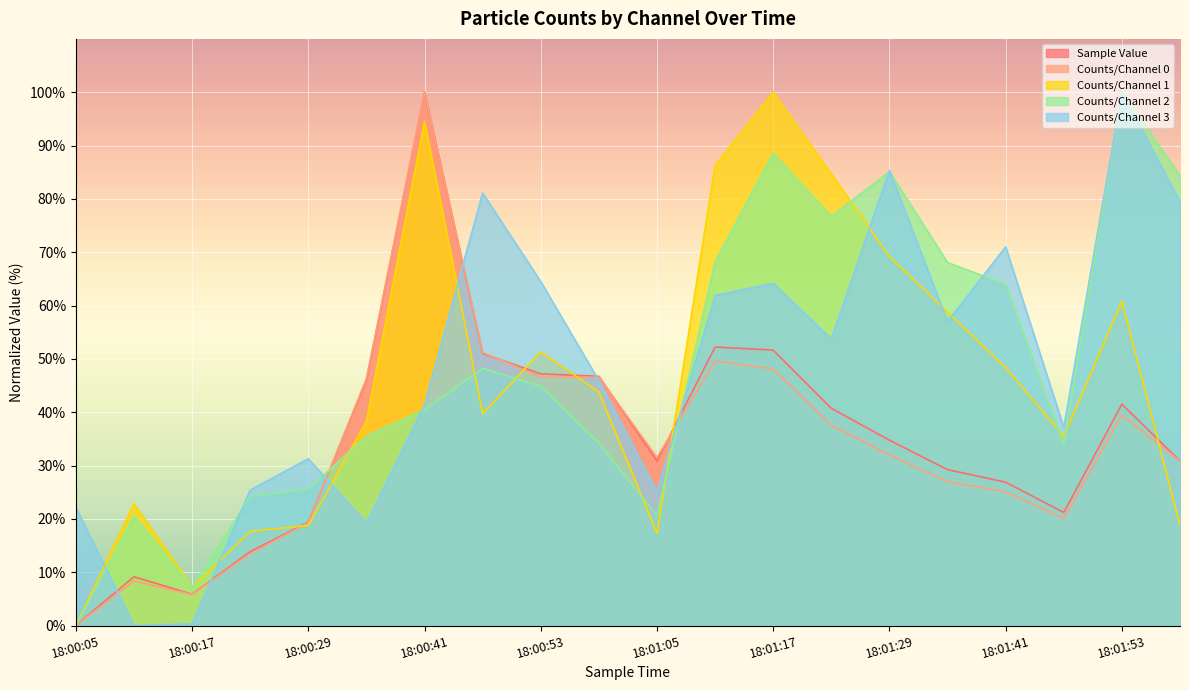

In Counts/Channel 0, how many points are higher than both neighbors (excluding endpoints)?

4